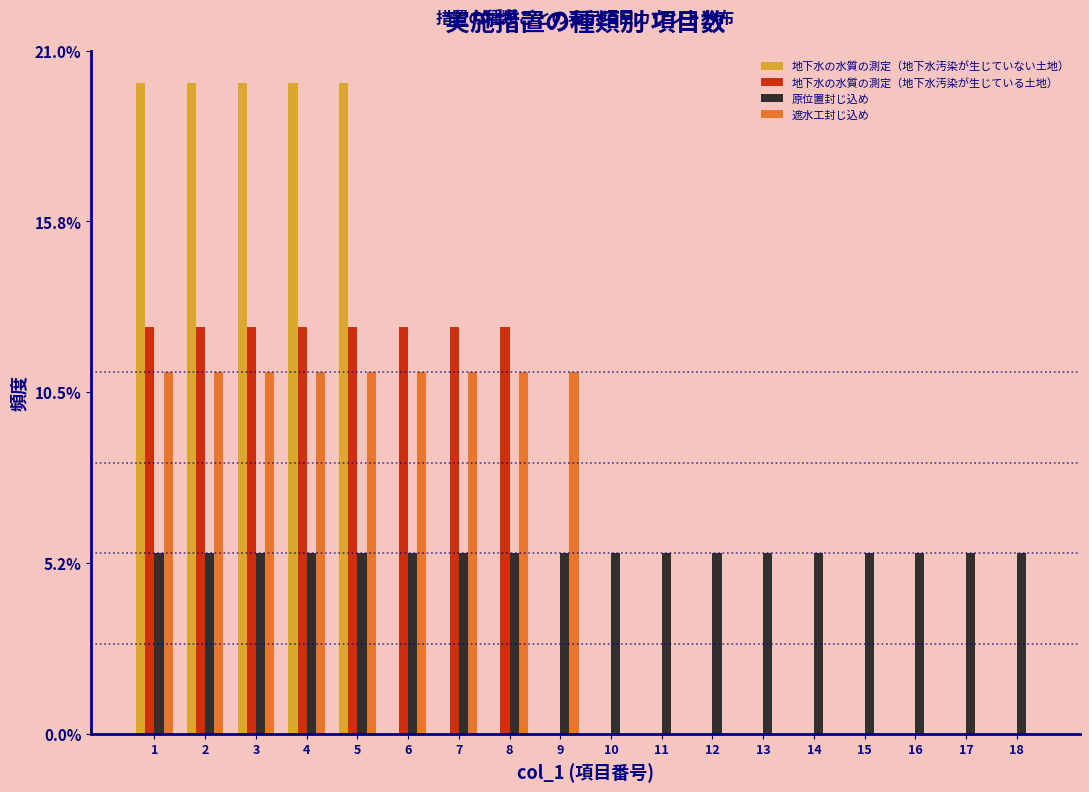

What is the total value across all series at 6?

29.2